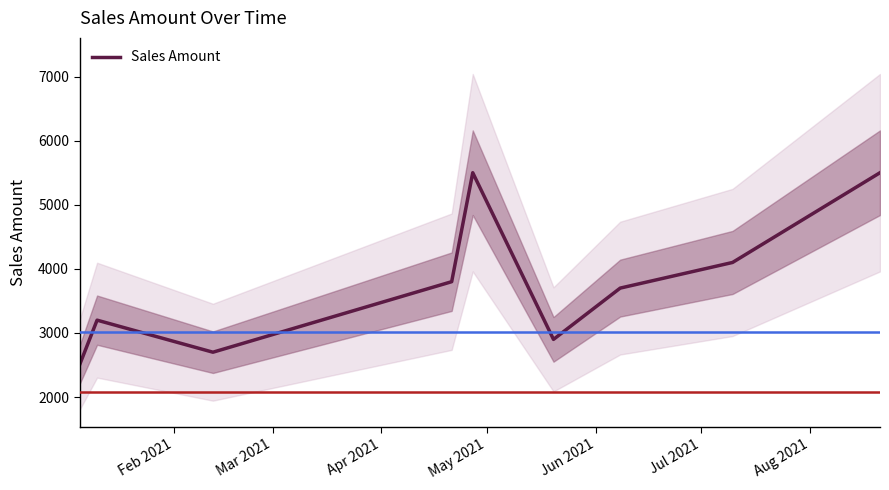

How many values exceed 3700?

4